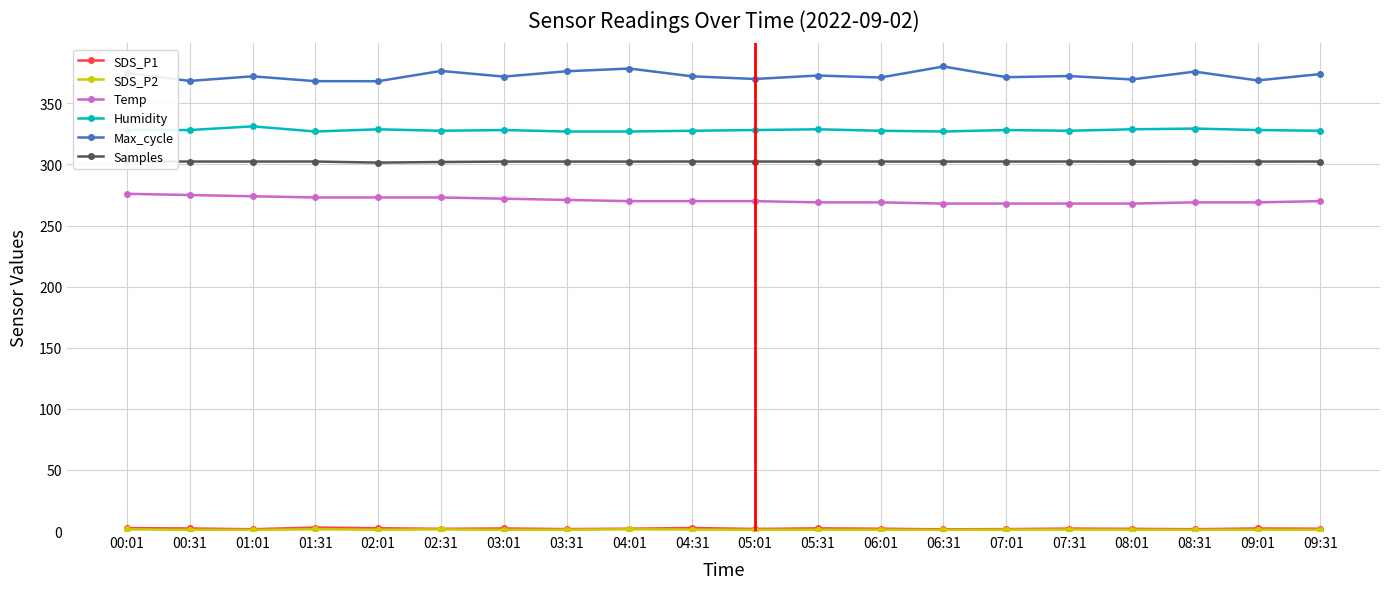

True or false: Humidity and Samples intersect in this chart.

False